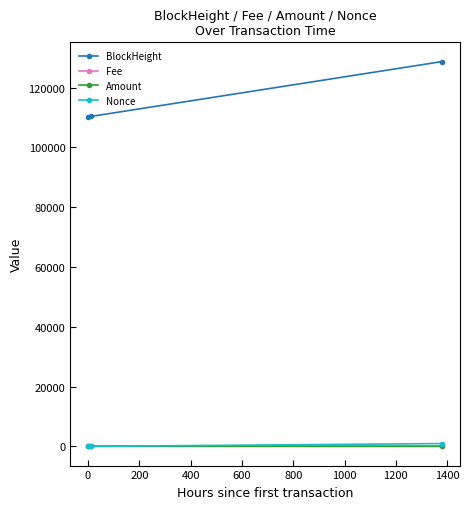

How many values in the Amount series exceed 11?

2